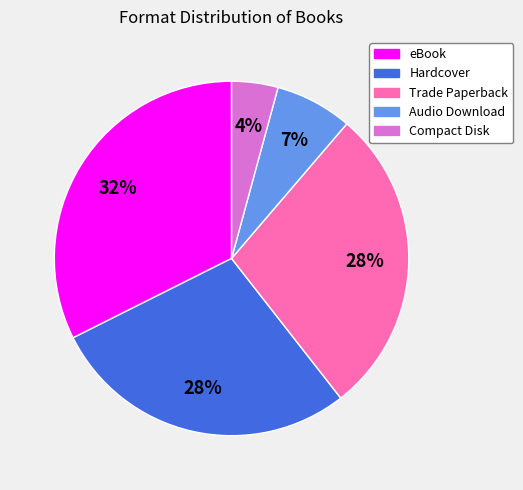

True or false: Hardcover accounts for 28% of the total.

True